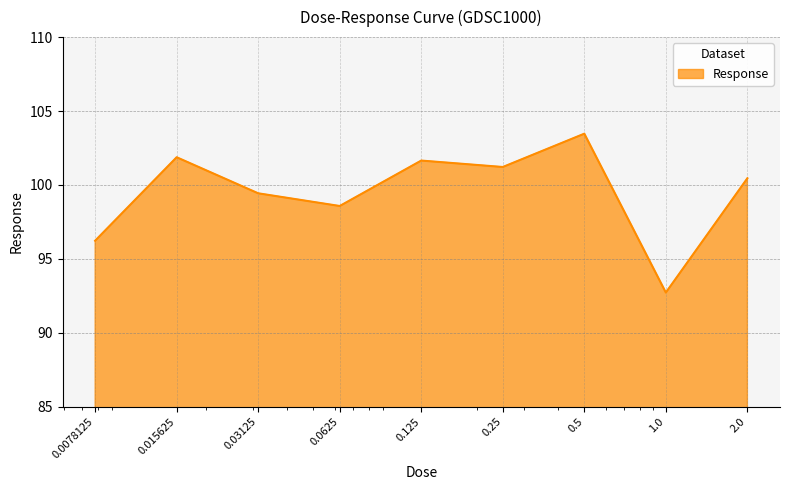

What is the difference between the maximum and minimum values?

10.7